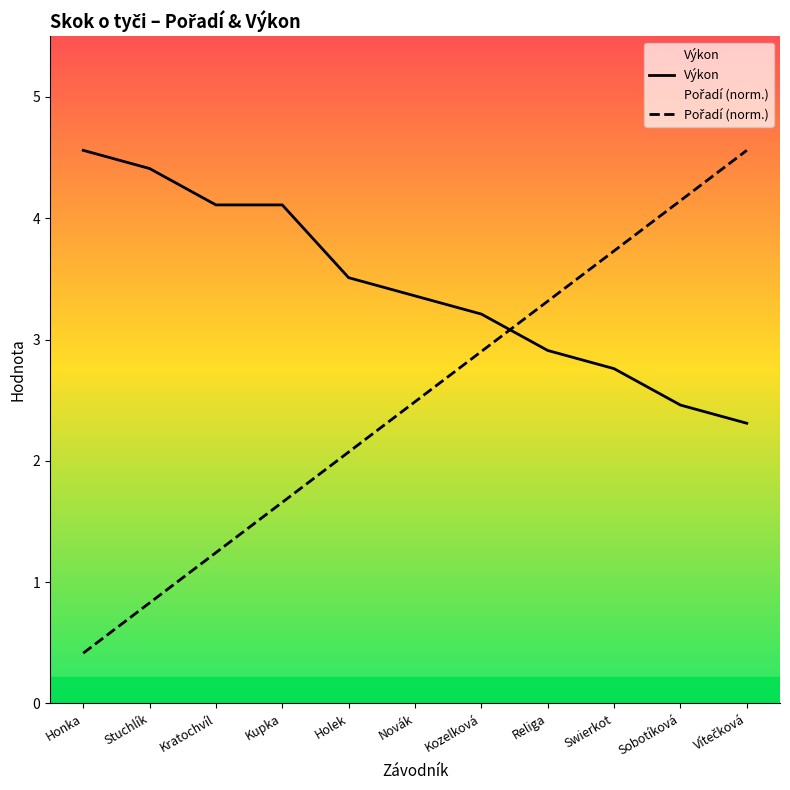

At Sobotíková, list the series in order from largest to smallest.

Pořadí (norm.), Výkon